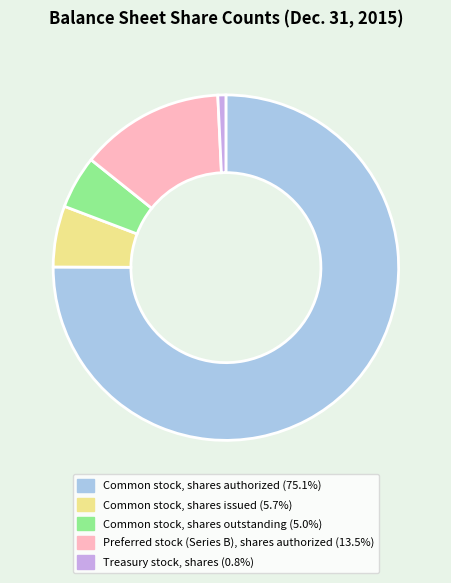

What is the ratio of the value at Common stock, shares authorized to the value at Treasury stock, shares?

100.0